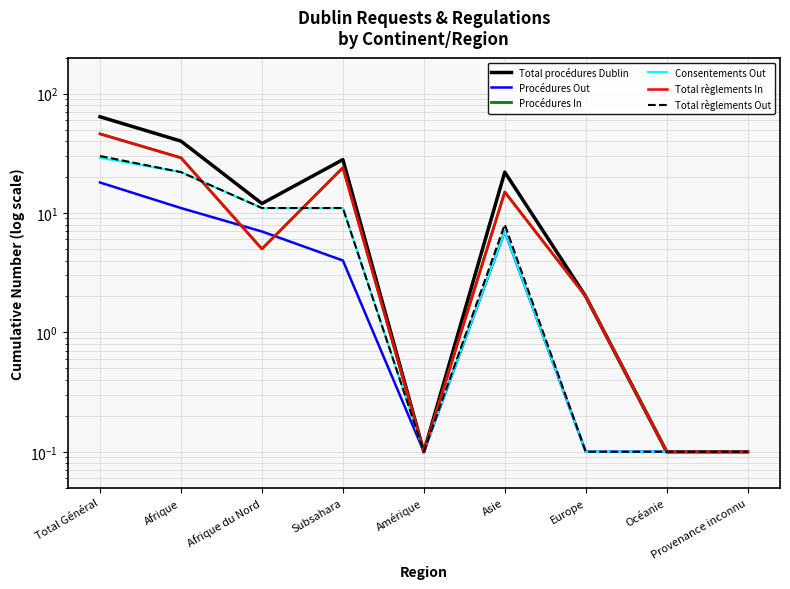

What is the label of the 5th point from the right?

Amérique